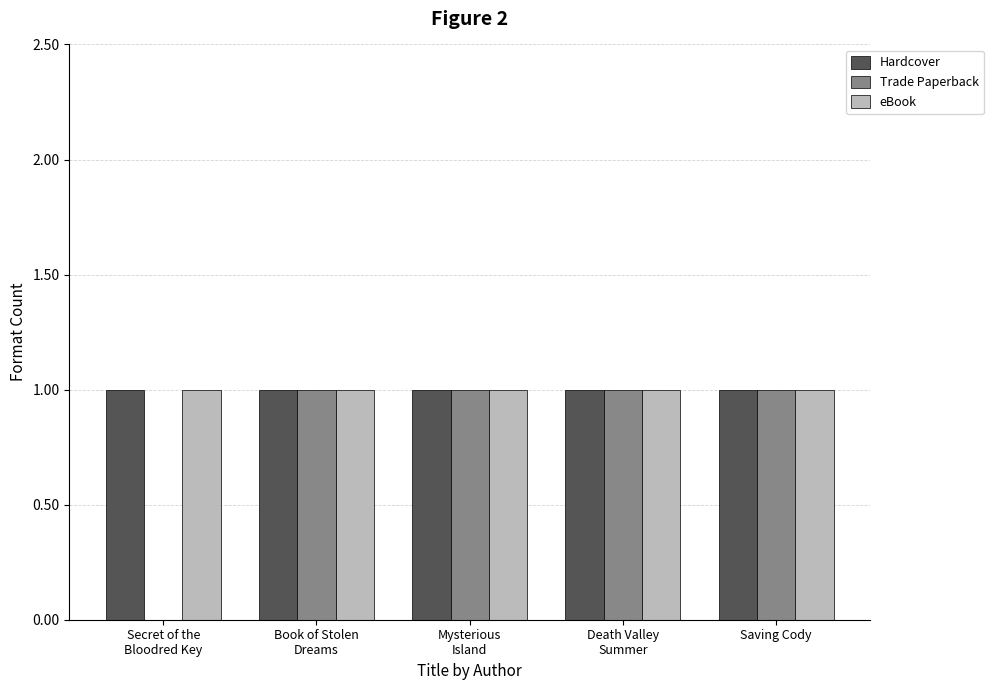

Reading left to right, what are all the values shown in this chart?

Hardcover: Secret of the
Bloodred Key=1	Book of Stolen
Dreams=1	Mysterious
Island=1	Death Valley
Summer=1	Saving Cody=1
Trade Paperback: Secret of the
Bloodred Key=0	Book of Stolen
Dreams=1	Mysterious
Island=1	Death Valley
Summer=1	Saving Cody=1
eBook: Secret of the
Bloodred Key=1	Book of Stolen
Dreams=1	Mysterious
Island=1	Death Valley
Summer=1	Saving Cody=1